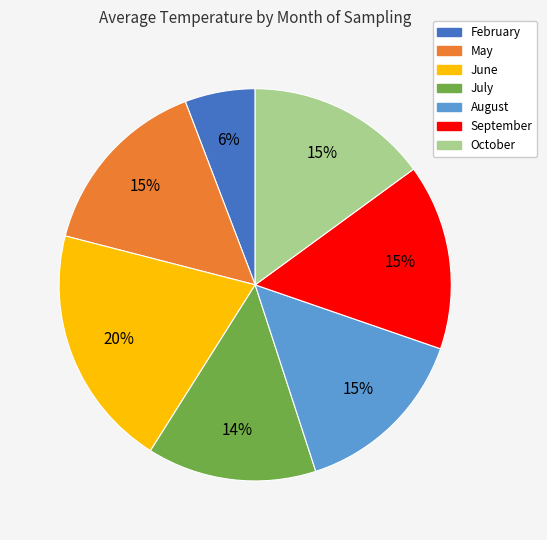

To the nearest percent, what is the difference between the largest and smallest slice percentages?

14%